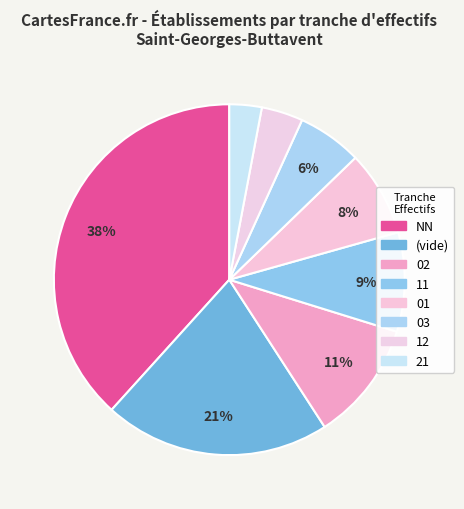

To the nearest percent, what percentage of the pie is 11?

9%